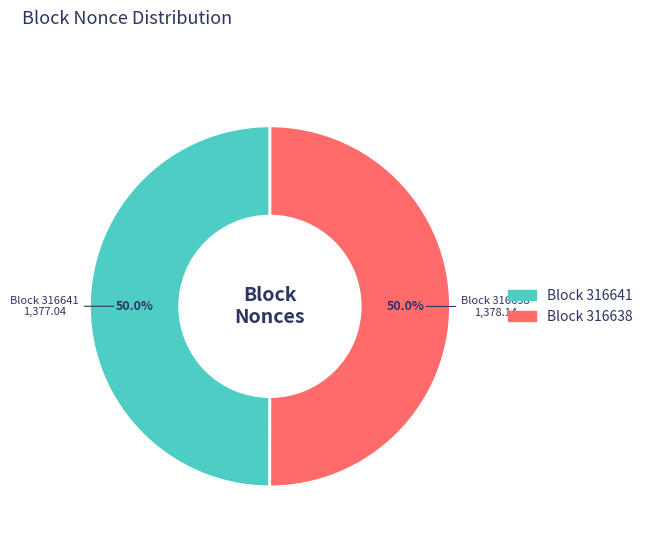

How many segments does this pie chart have?

2